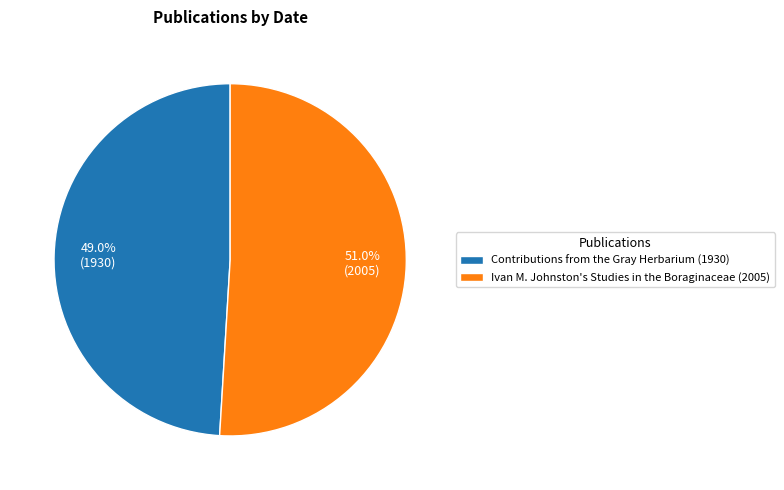

To the nearest percent, what percentage of the pie is Ivan M. Johnston's Studies in the Boraginaceae (2005)?

51%